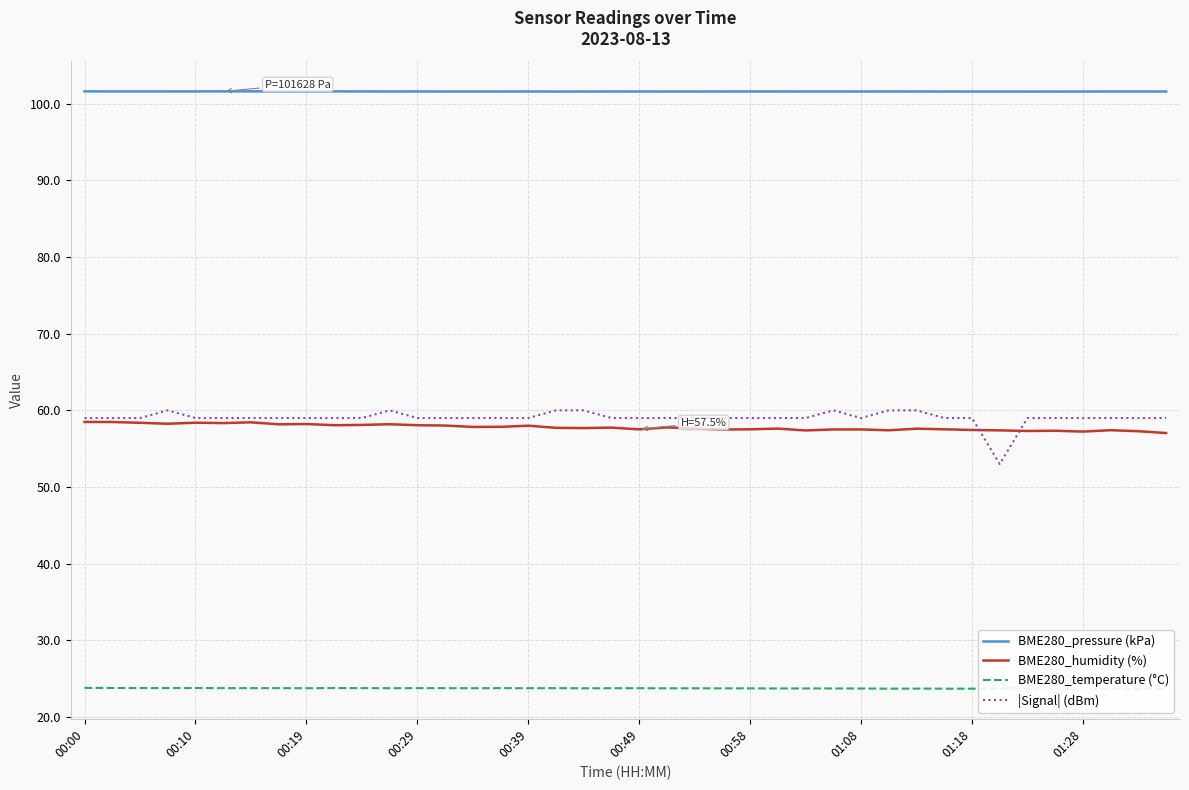

Which series has the largest total across all categories?

BME280_pressure (kPa)